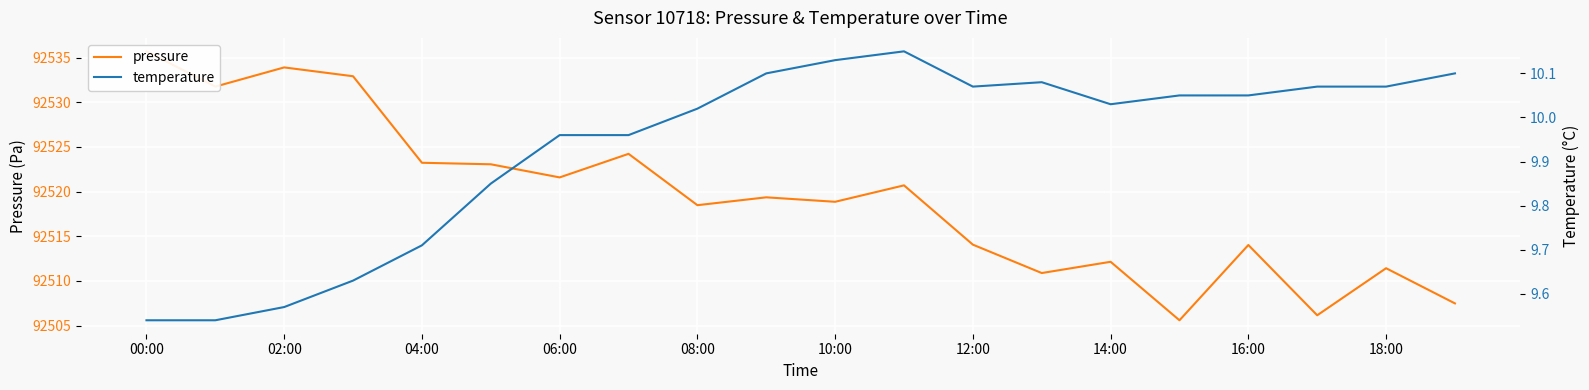

True or false: pressure and temperature cross at least once.

False